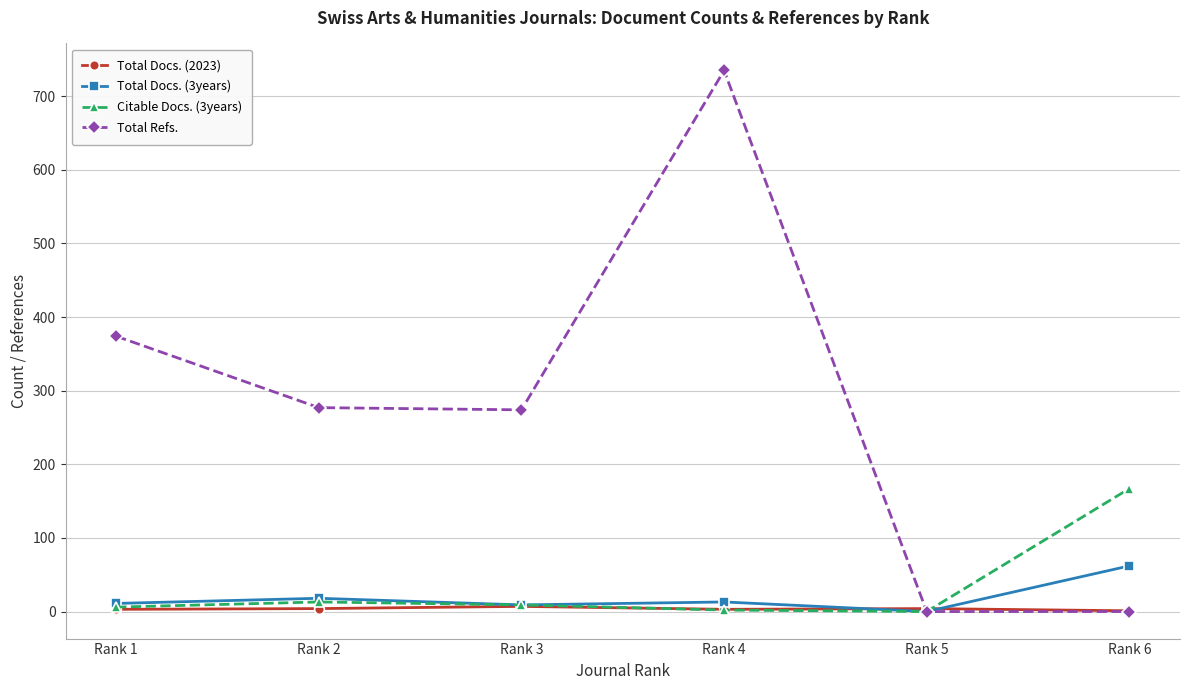

True or false: Citable Docs. (3years) has more than 2 points higher than both neighbors.

False